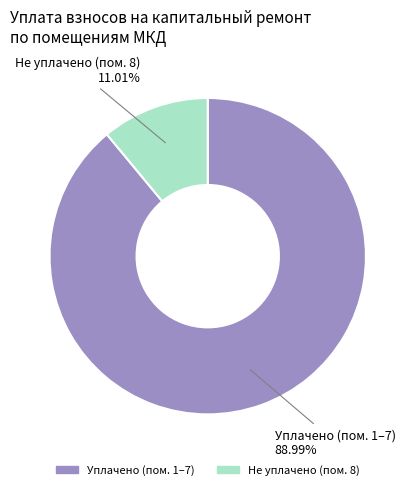

Is there a majority slice in this chart?

Yes